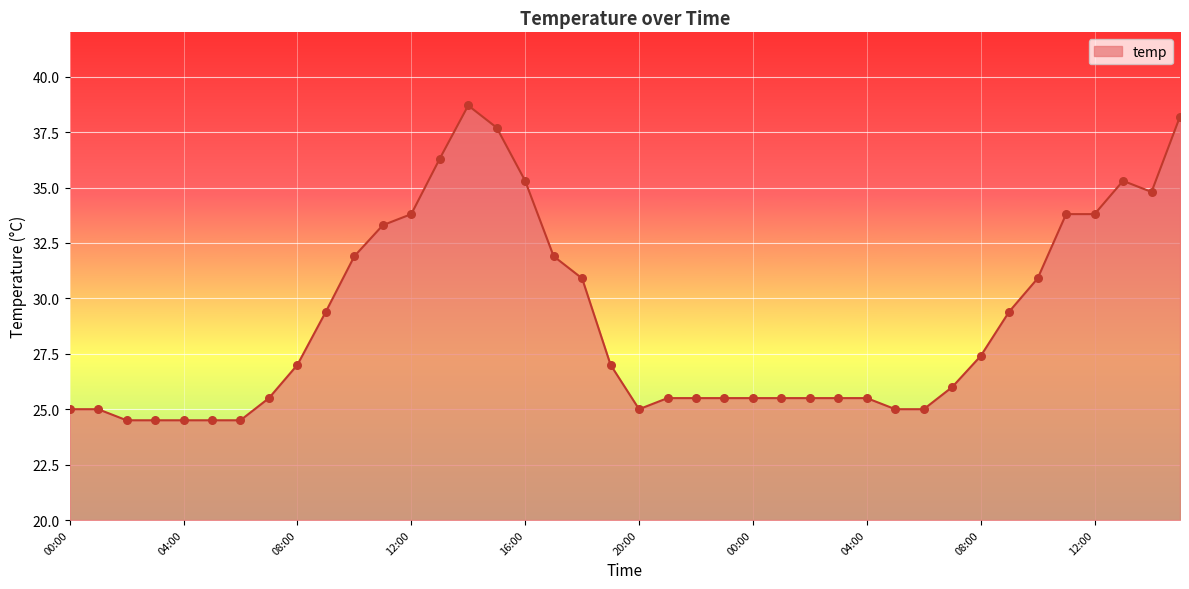

What is the greatest value displayed?

38.7